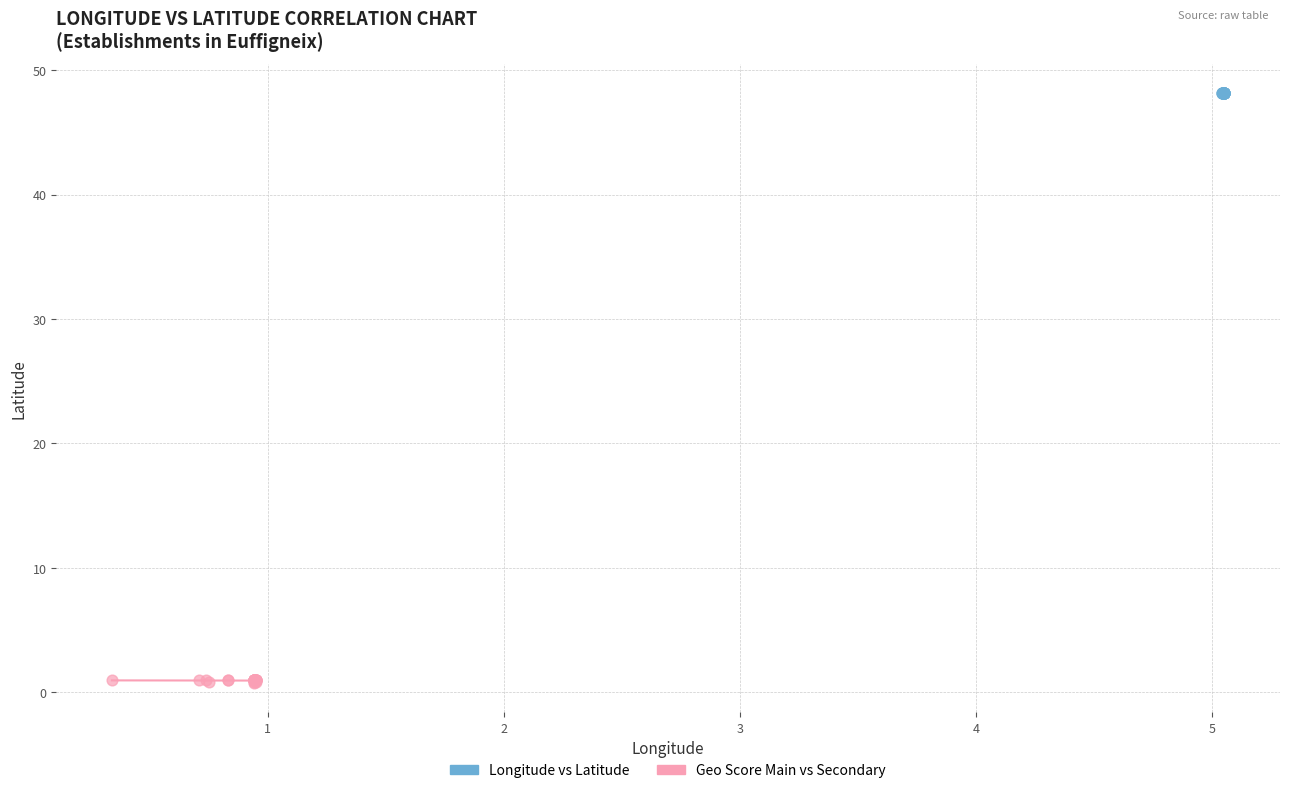

Which series contains the highest Y value?

Longitude vs Latitude